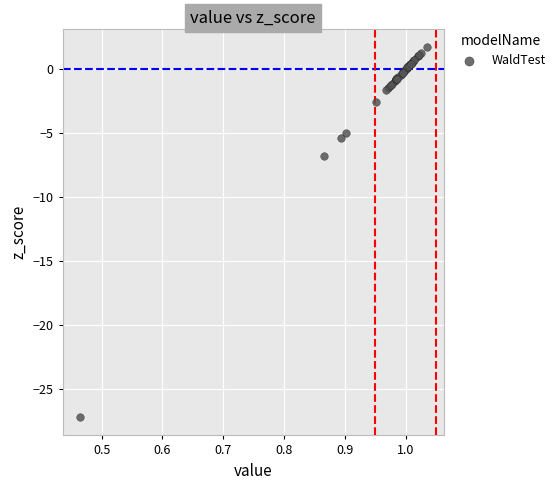

What Y value in the scatter plot is closest to -12?

-6.8